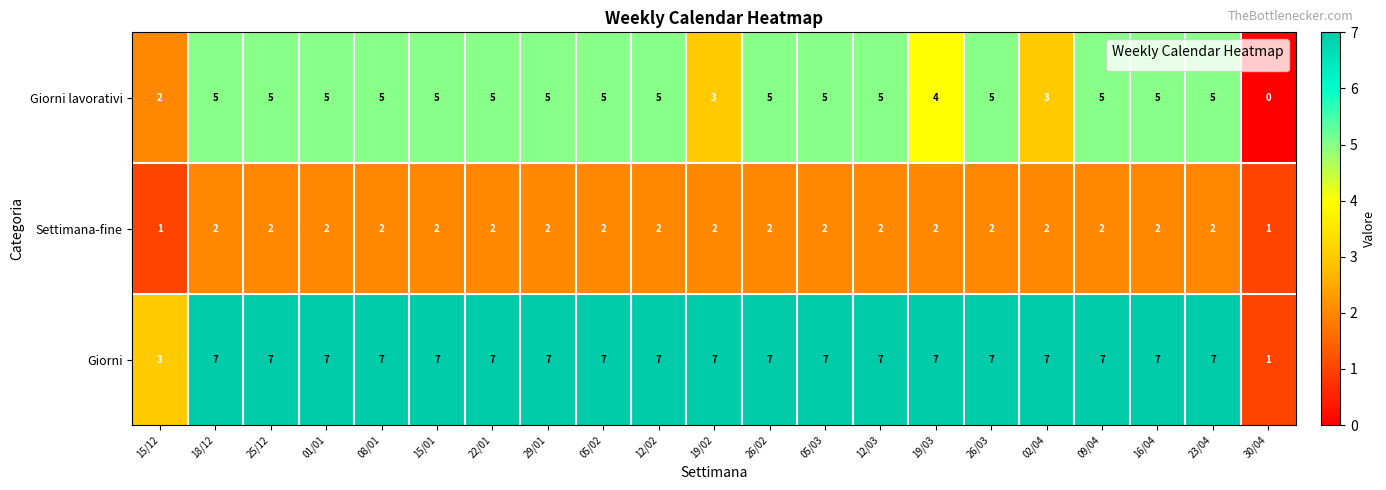

What is the total value across all series at 19/02?

12